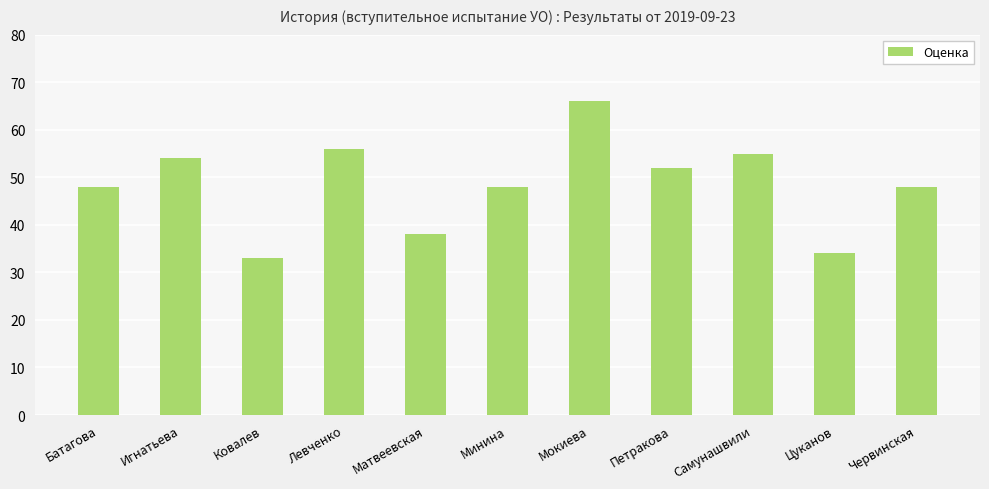

How many bars are there in total?

11